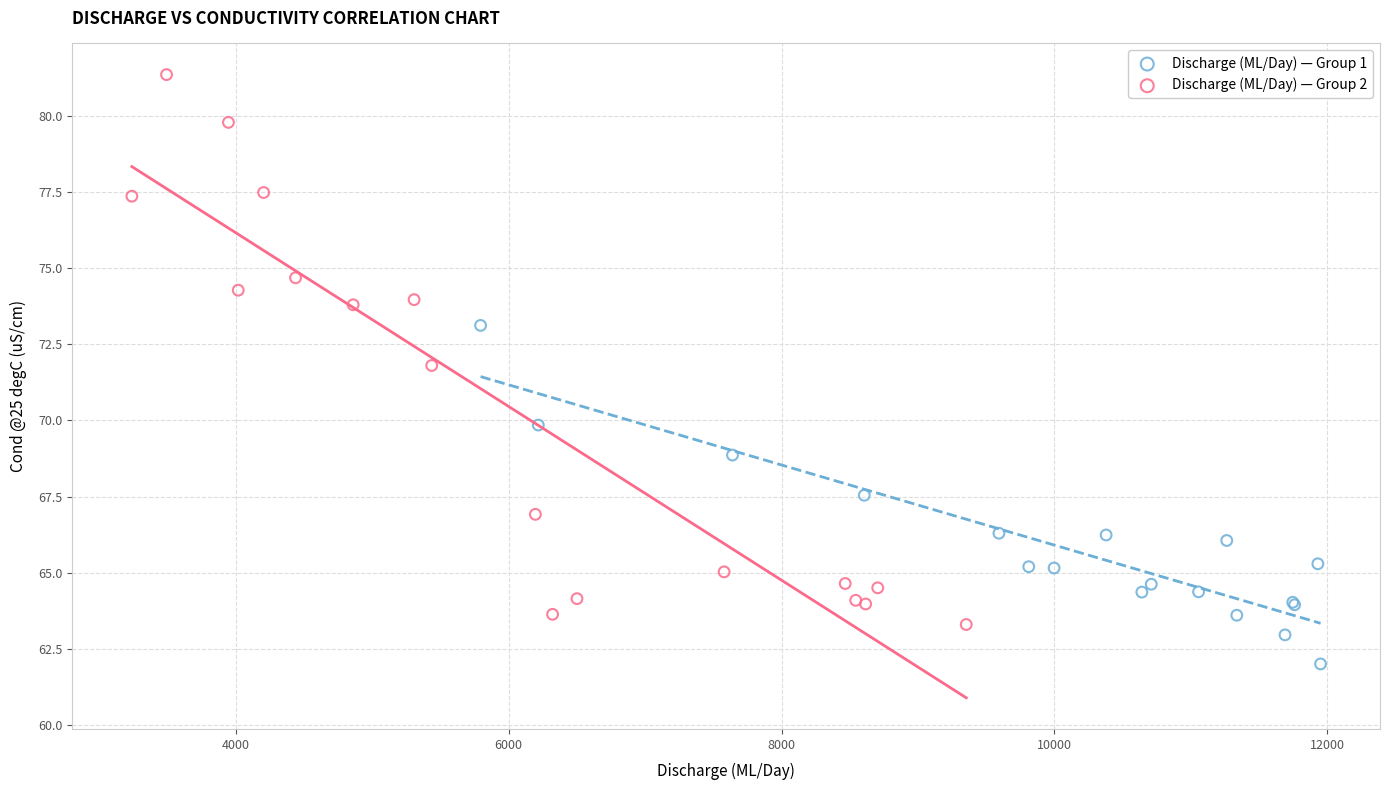

Which series reaches the minimum Y coordinate?

Discharge (ML/Day) — Group 1